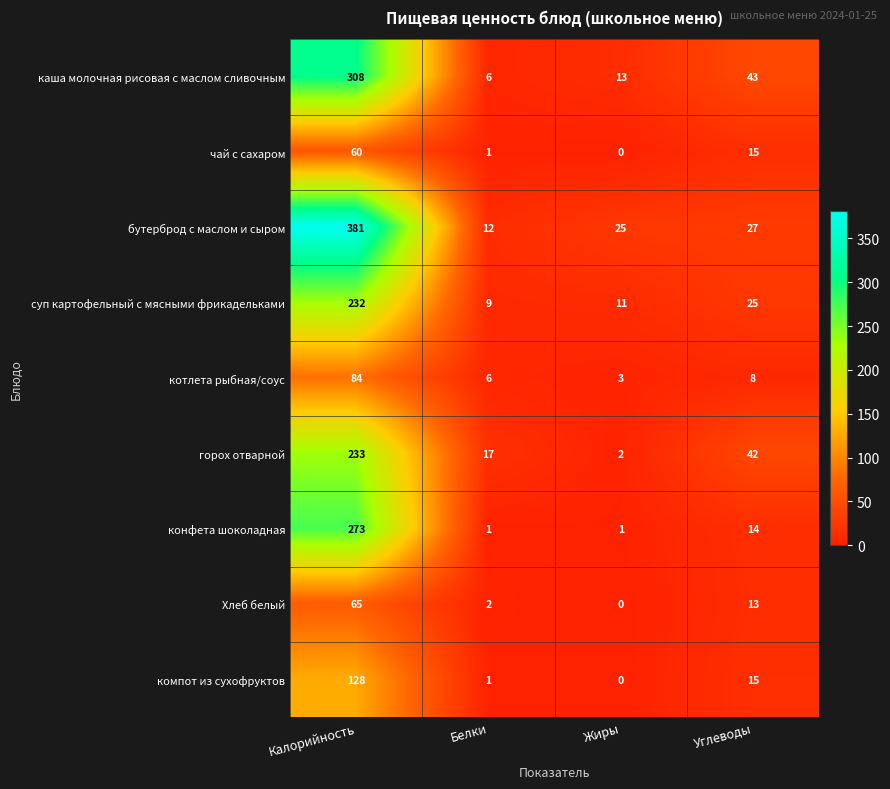

Which series has the widest spread of values?

бутерброд с маслом и сыром